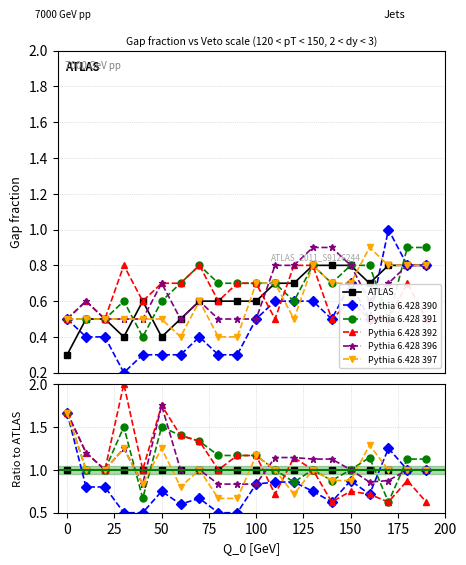

Reading right to left, list all the values displayed in this chart.

ATLAS: 1.0	1.0	1.0	1.0	1.0	1.0	1.0	1.0	1.0	1.0	1.0	1.0	1.0	1.0	1.0	1.0	1.0	1.0	1.0	1.0
Pythia 6.428 390: 1.0	1.0	1.2	0.7	0.9	0.6	0.7	0.9	0.9	0.8	0.5	0.5	0.7	0.6	0.7	0.5	0.5	0.8	0.8	1.7
Pythia 6.428 391: 1.1	1.1	0.6	1.1	1.0	0.9	1.0	0.9	1.0	1.2	1.2	1.2	1.3	1.4	1.5	0.7	1.5	1.0	1.0	1.7
Pythia 6.428 392: 0.6	0.9	0.6	0.7	0.7	0.6	1.0	1.1	0.7	1.2	1.2	1.0	1.3	1.4	1.7	1.0	2.0	1.0	1.2	1.7
Pythia 6.428 396: 1.0	1.0	0.9	0.9	1.0	1.1	1.1	1.1	1.1	0.8	0.8	0.8	1.0	1.0	1.7	0.8	1.2	1.0	1.2	1.7
Pythia 6.428 397: 1.0	1.0	1.0	1.3	0.9	0.9	1.0	0.7	1.0	1.2	0.7	0.7	1.0	0.8	1.2	0.8	1.2	1.0	1.0	1.7